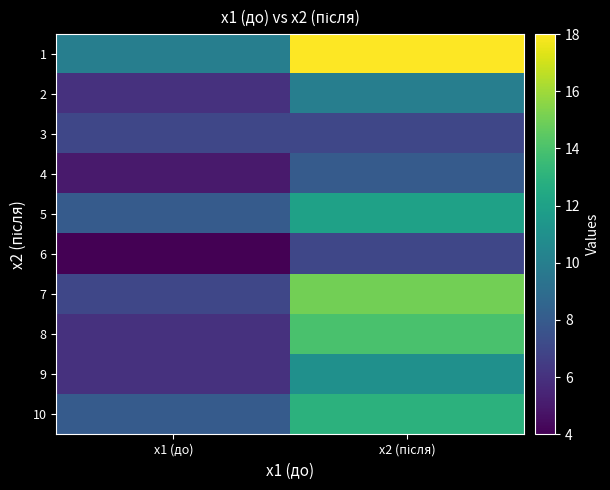

What is the total value across all series at x2 (після)?

115